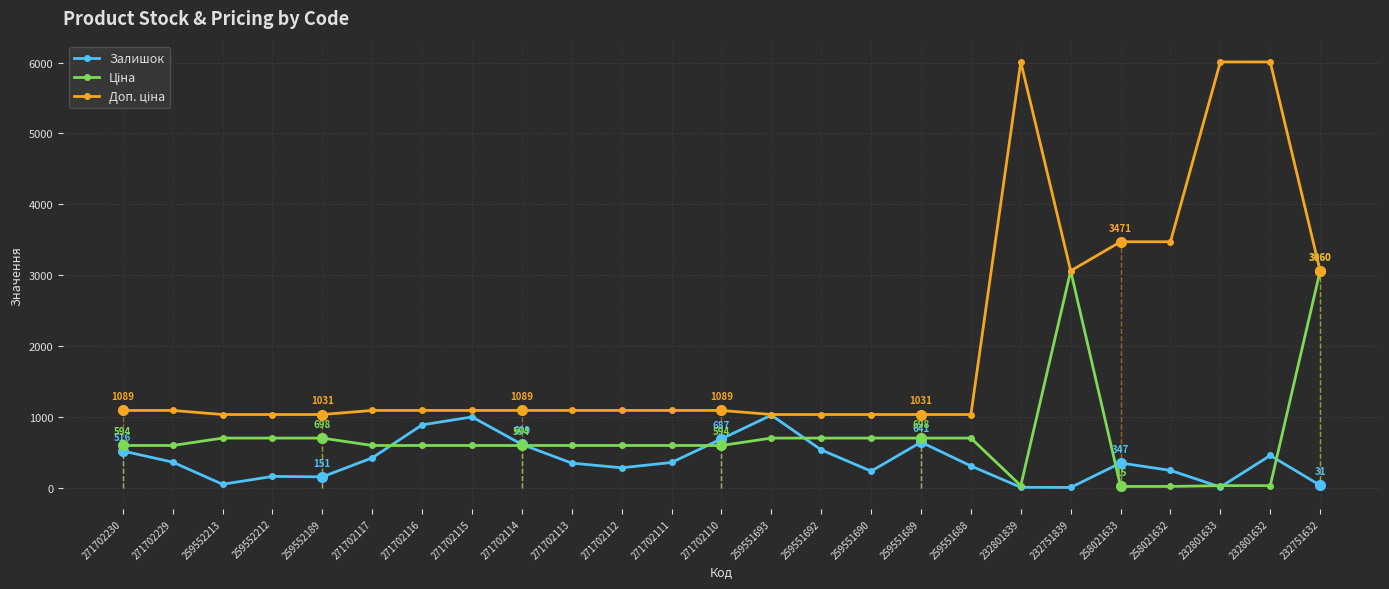

The Залишок series shows 453.0 at 232801632. True or false?

True